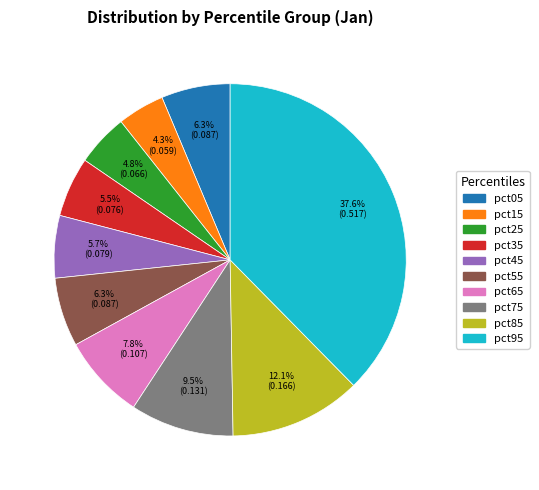

To the nearest percent, what portion does pct65 represent?

8%